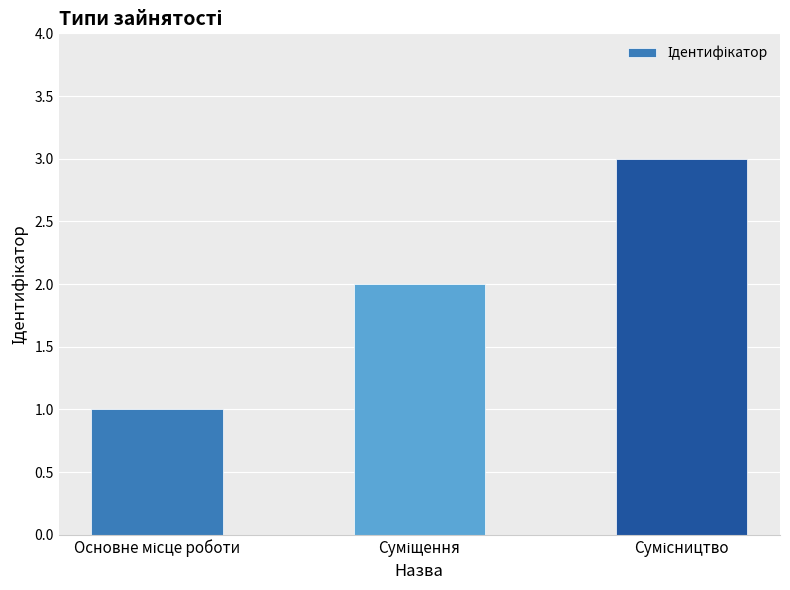

What is the maximum value shown in the chart?

3